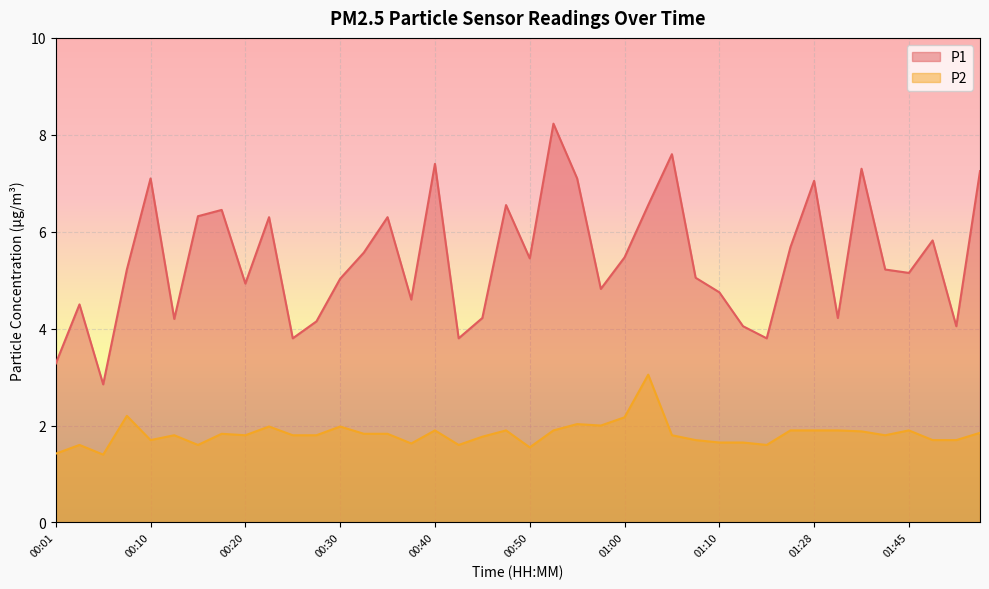

Between 00:48 and 01:42, which is larger?

00:48